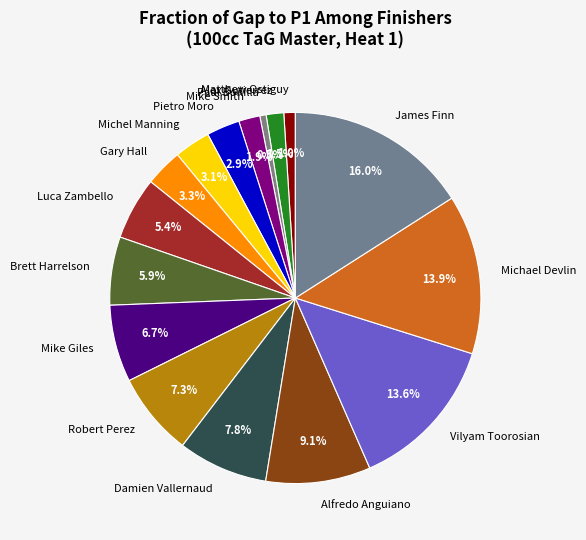

Is it true that Mike Smith is 2% of the pie?

True